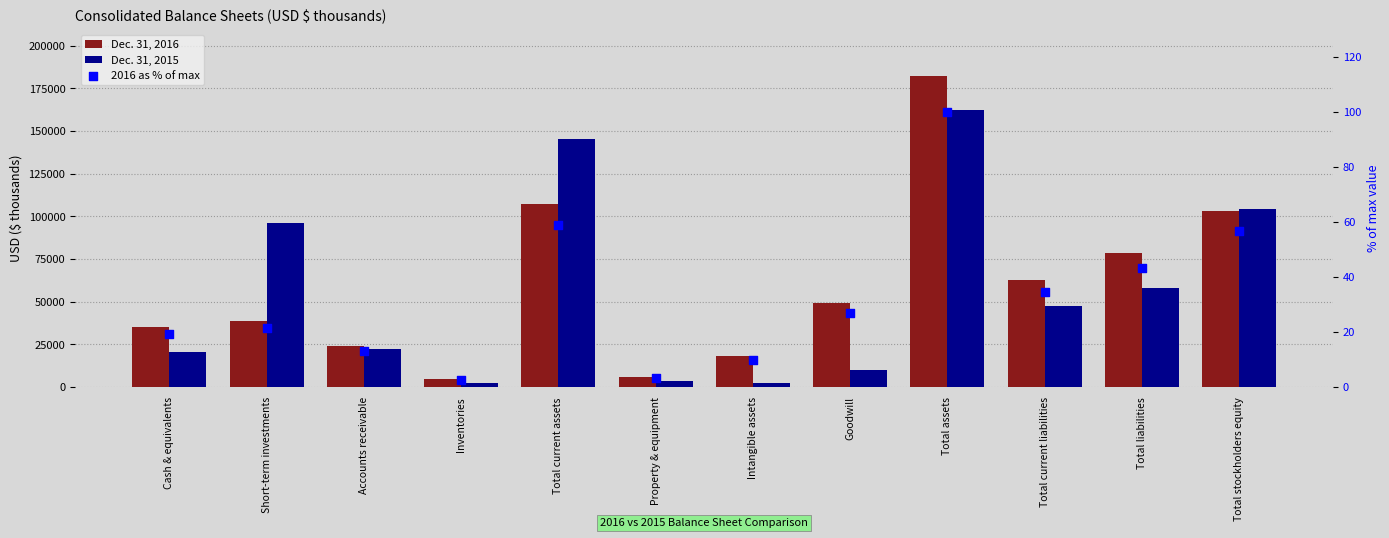

What is the total value across all series at Total stockholders equity?

207928.8